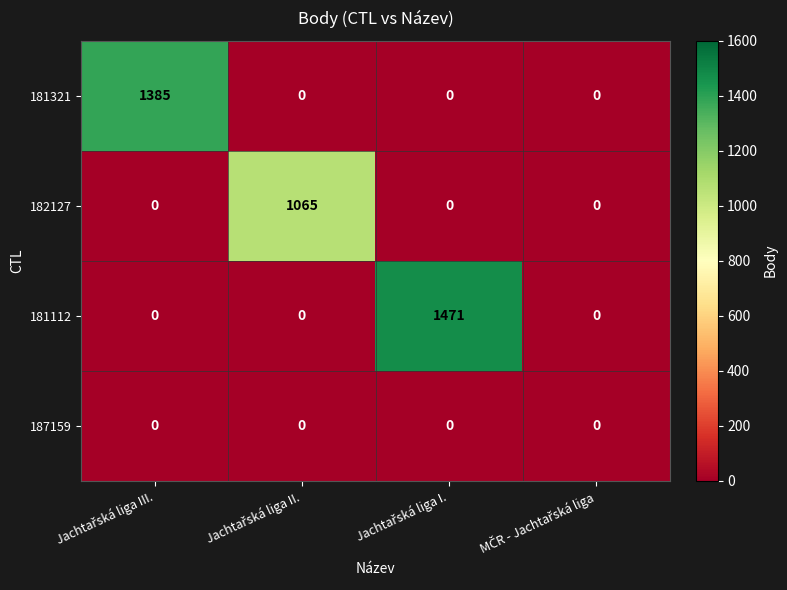

How many 182127 values are between 0 and 1065?

4